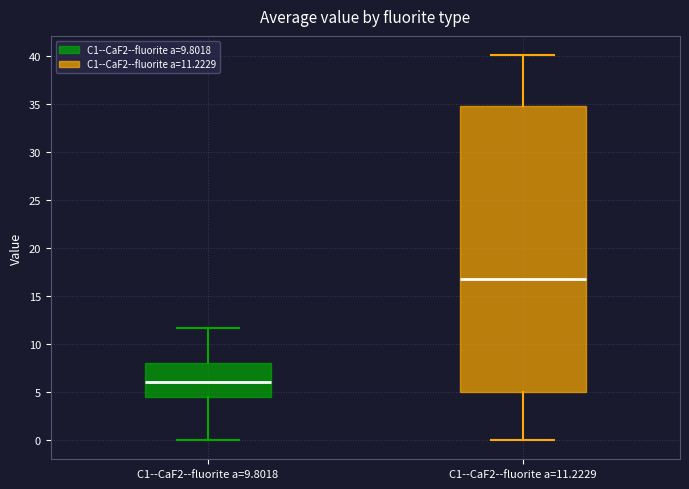

Which box's median line is the lowest?

C1--CaF2--fluorite a=9.8018